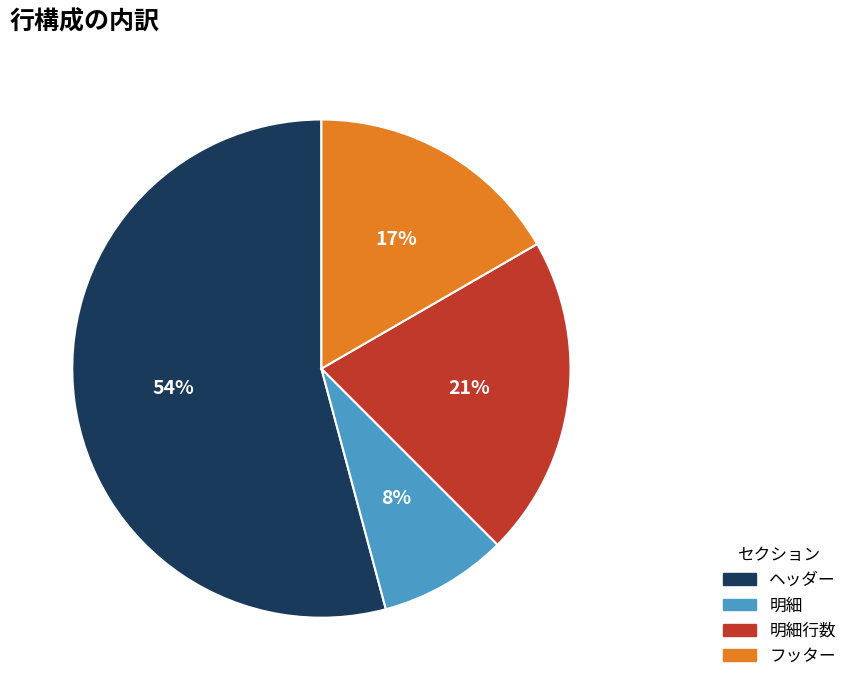

To the nearest percent, what is the difference between the largest and smallest slice percentages?

46%